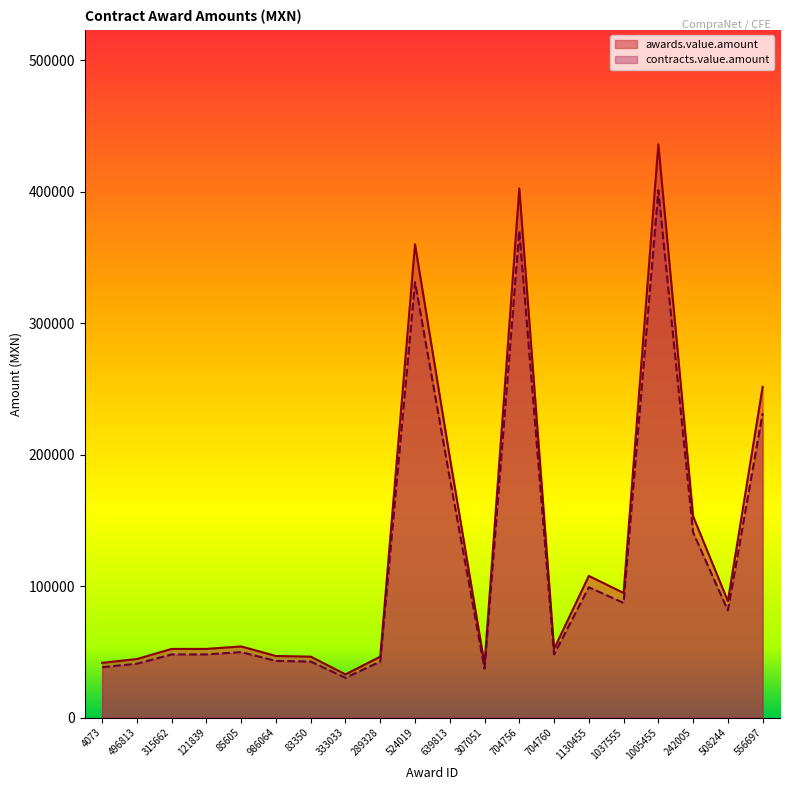

What position from the left is 4073?

1